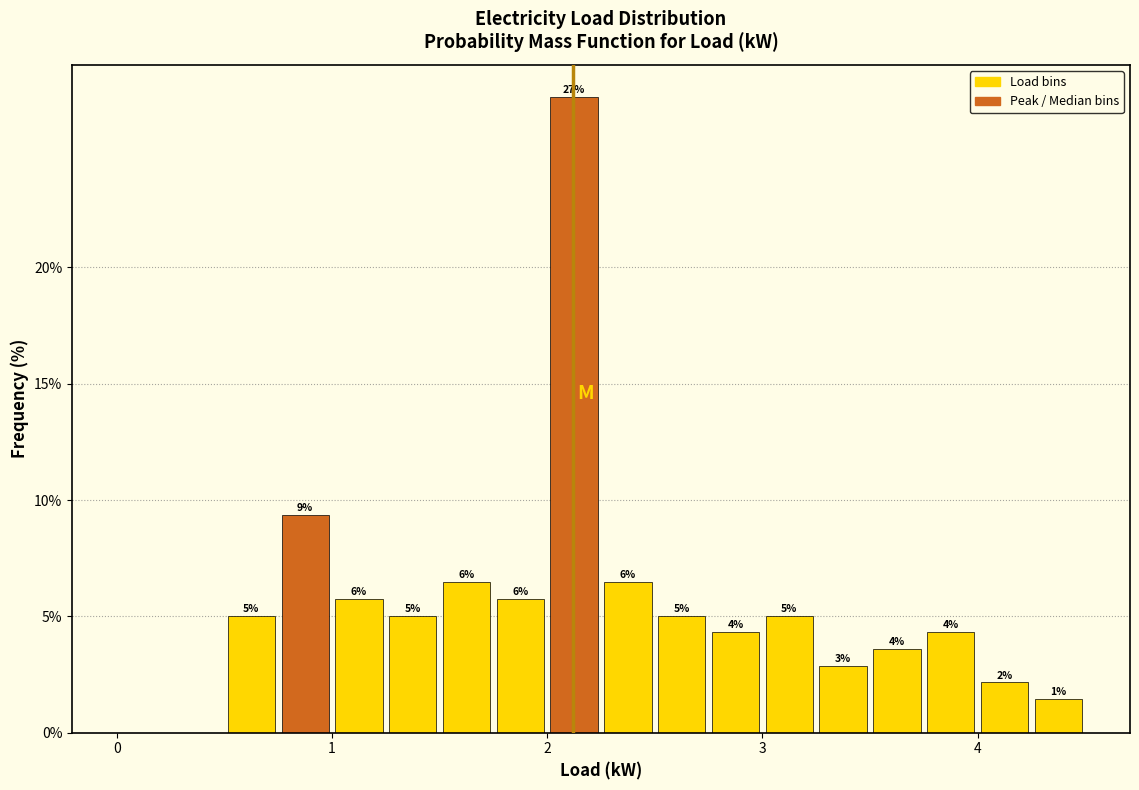

Around what value on the x-axis is the tallest bar? Give the approximate position of its centre, as read against the axis.

2.1